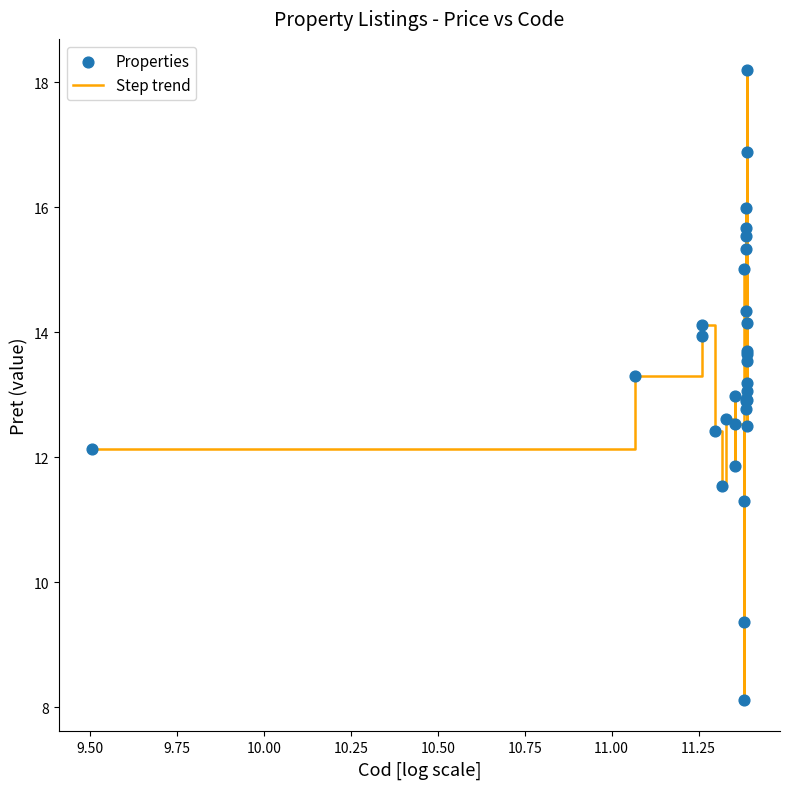

What is the difference between the maximum and minimum values?

10.1